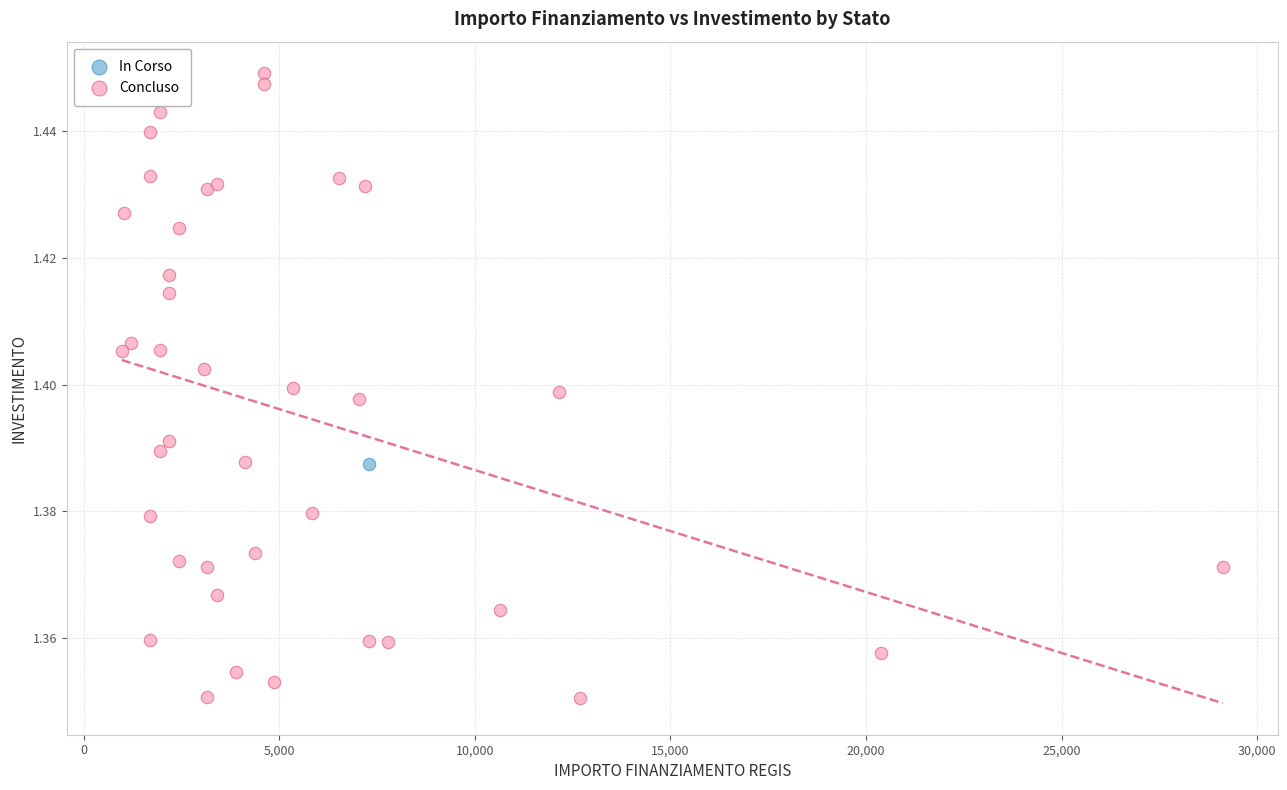

What are all the series names shown in the legend?

In Corso, Concluso